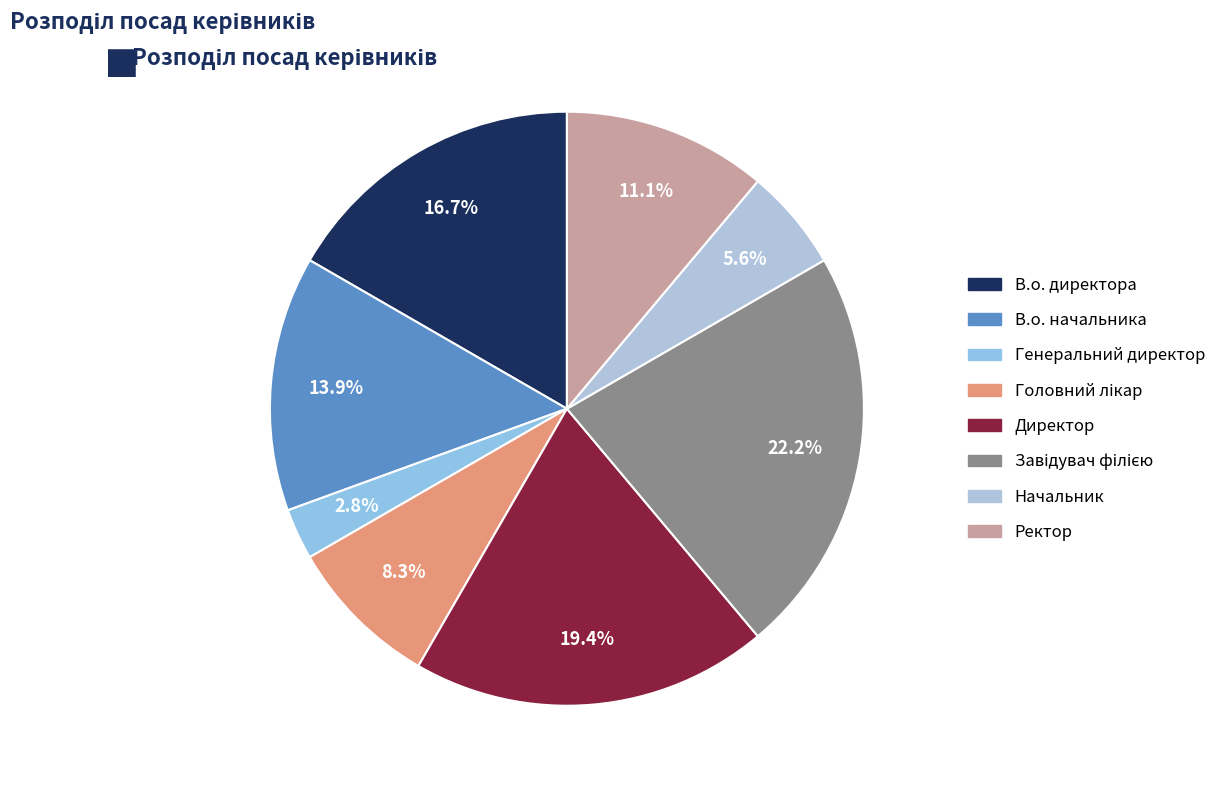

Which slice is the smallest?

Генеральний директор